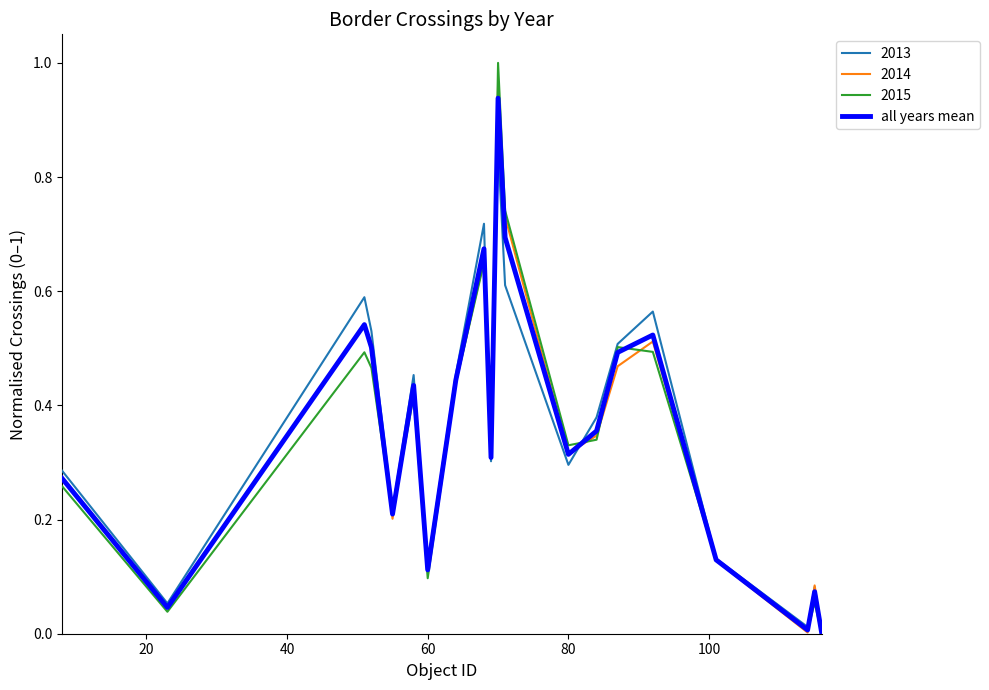

Which series has the widest spread of values?

2015